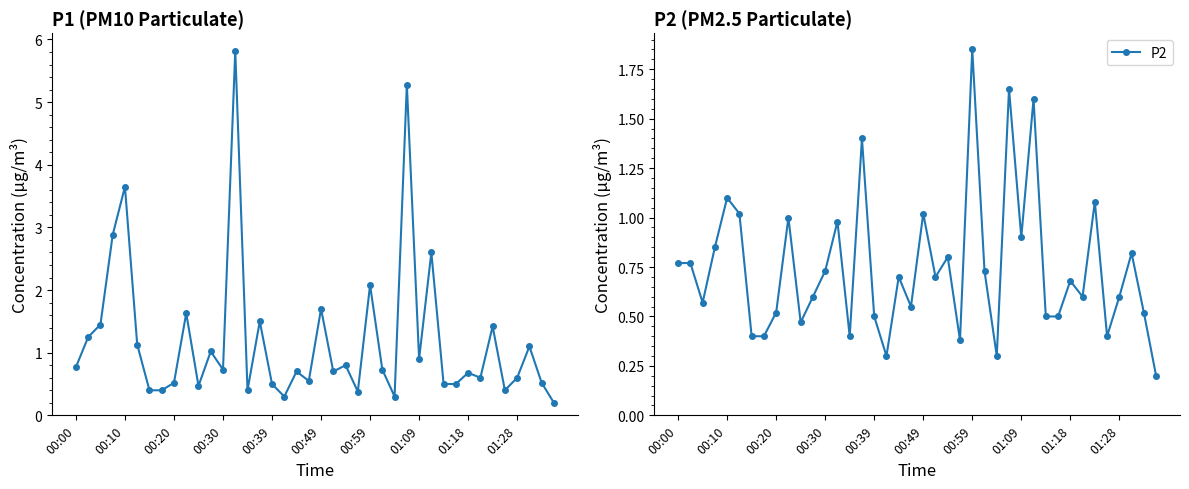

What is the sum of all P2 values?

29.9